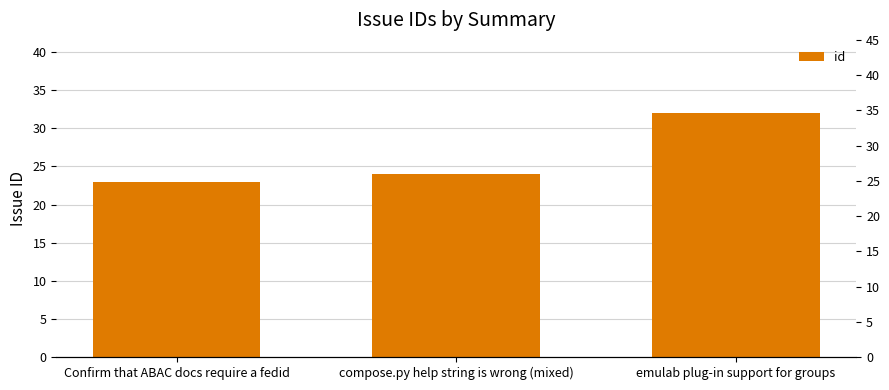

List the labels in order of value, smallest first.

Confirm that ABAC docs require a fedid, compose.py help string is wrong (mixed), emulab plug-in support for groups